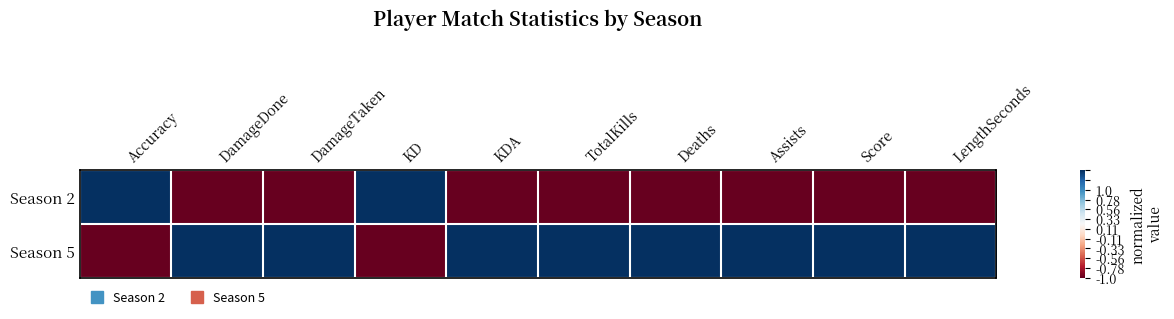

Which has a higher value, Assists or Accuracy?

Accuracy